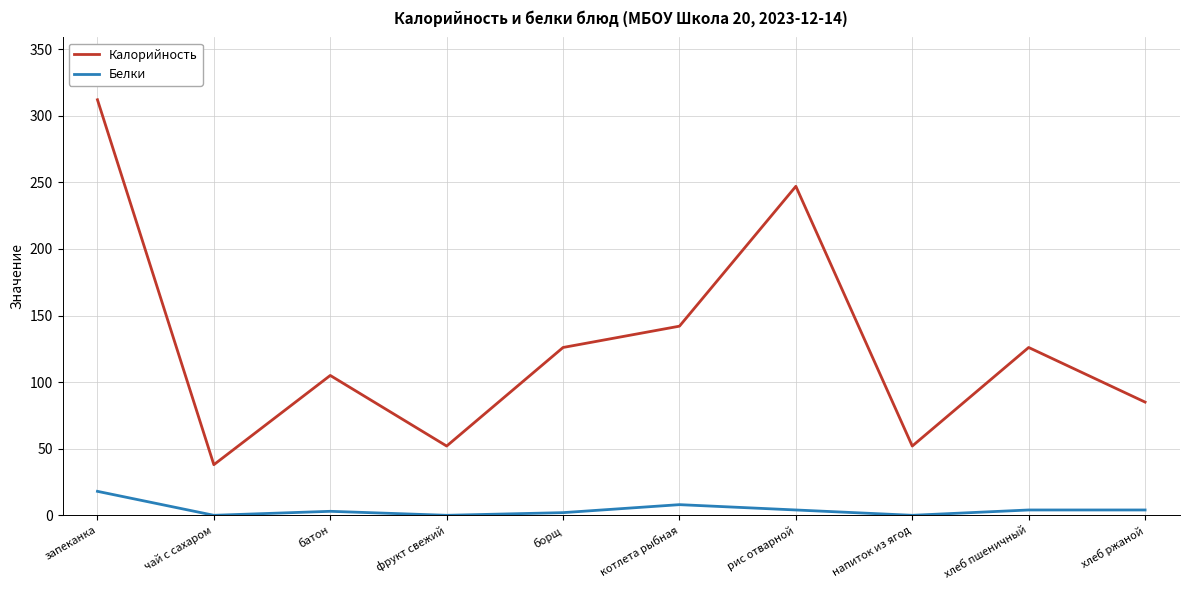

The Калорийность series shows 105 at батон. True or false?

True